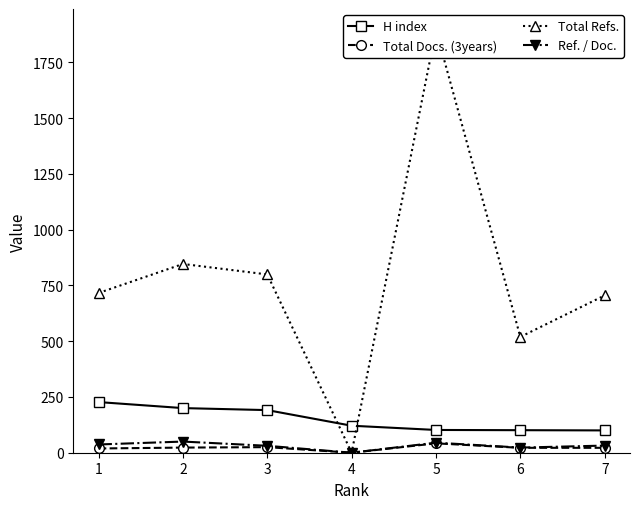

True or false: Total Docs. (3years) and H index cross at least once.

False